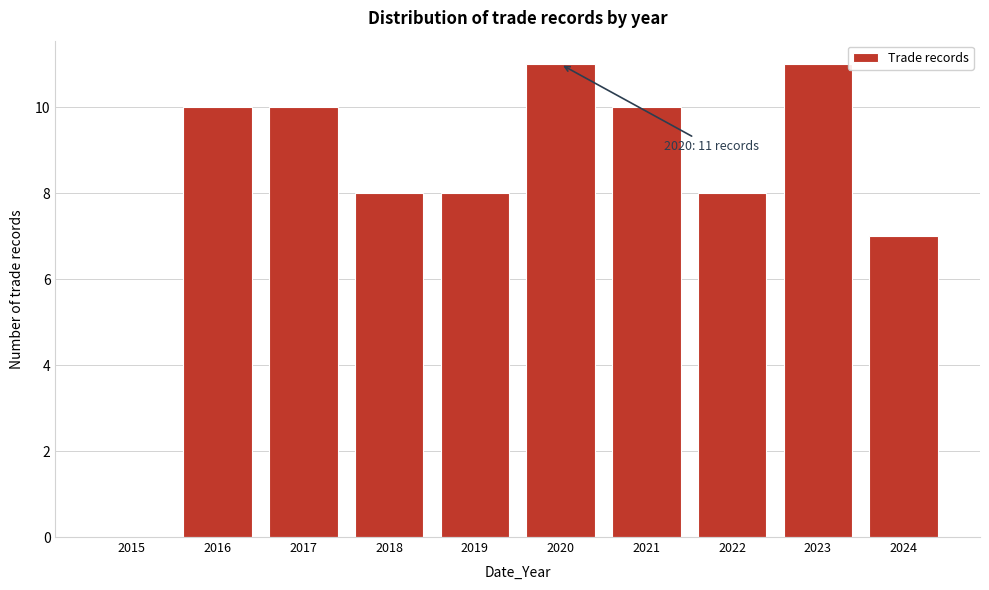

Reading right to left, extract all data points from this chart.

2024=7	2023=11	2022=8	2021=10	2020=11	2019=8	2018=8	2017=10	2016=10	2015=0